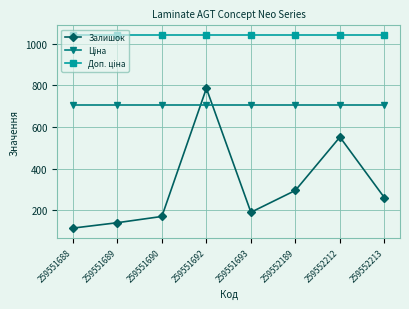

Is it true that Залишок equals 141.0 at 259551689?

True